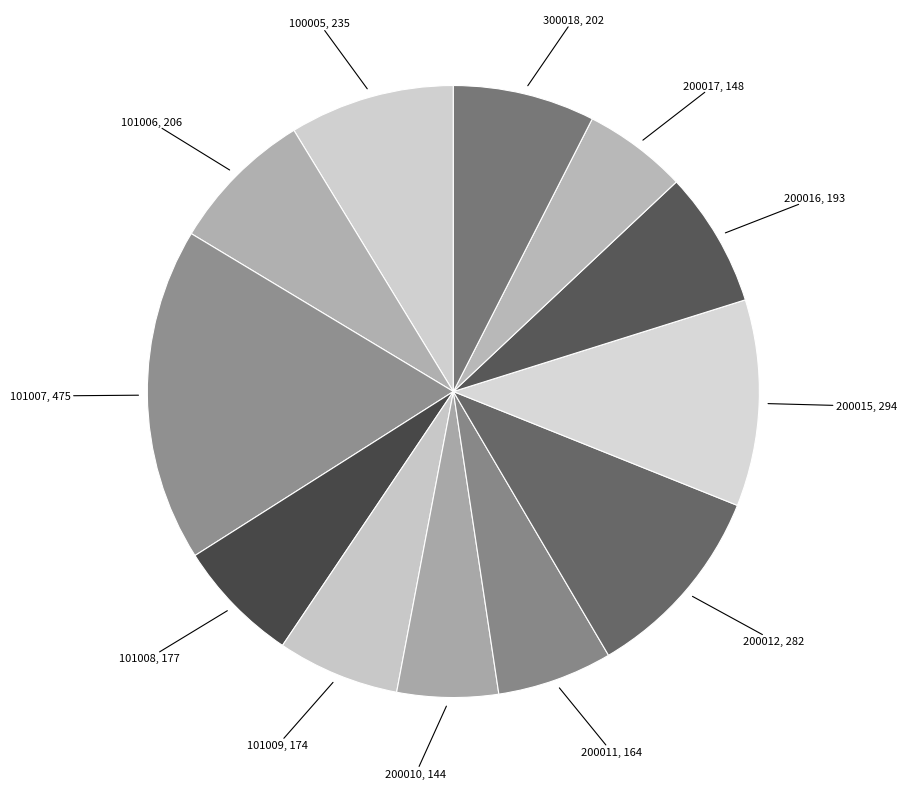

True or false: 101007 accounts for 3% of the total.

False